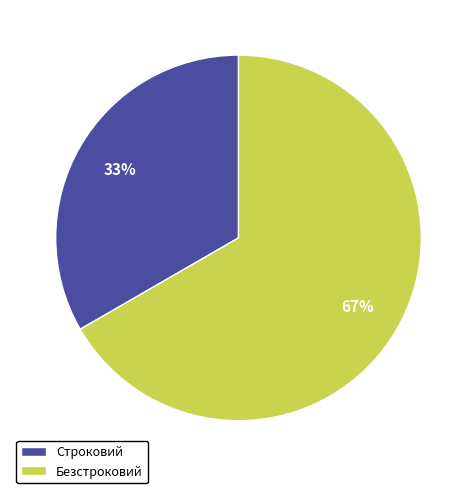

Combined, do Строковий and Безстроковий account for over 50%?

Yes